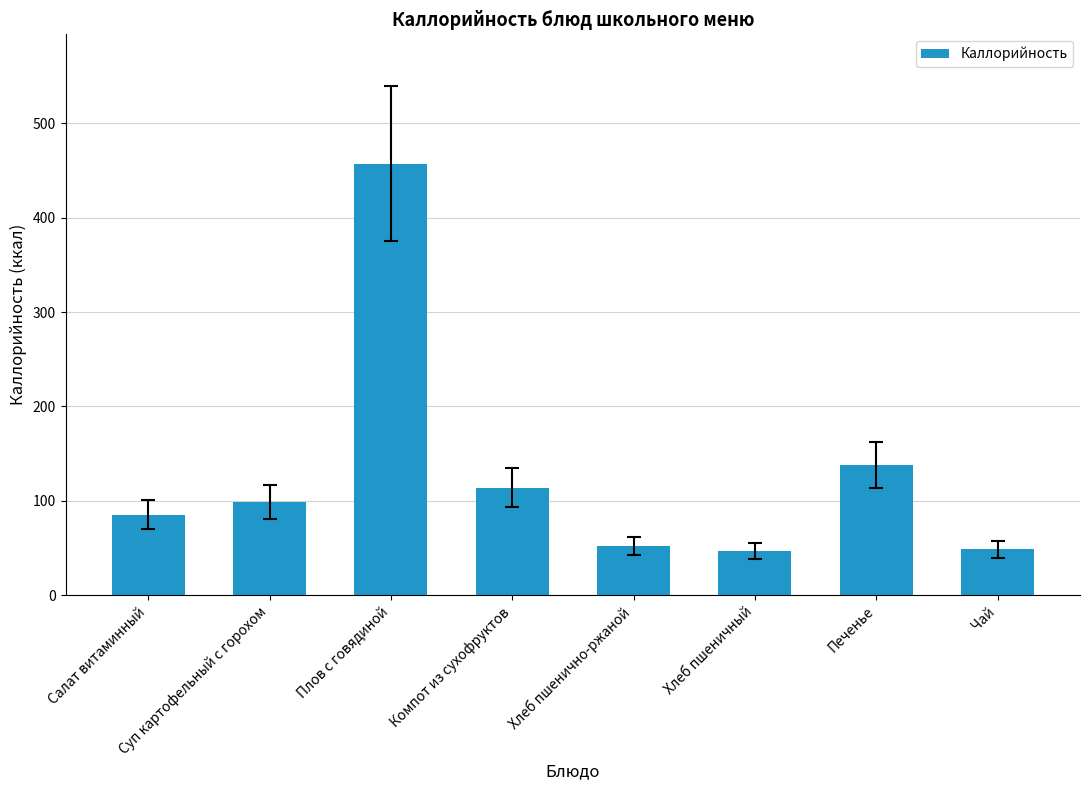

What is the difference between the maximum and minimum values?

410.0